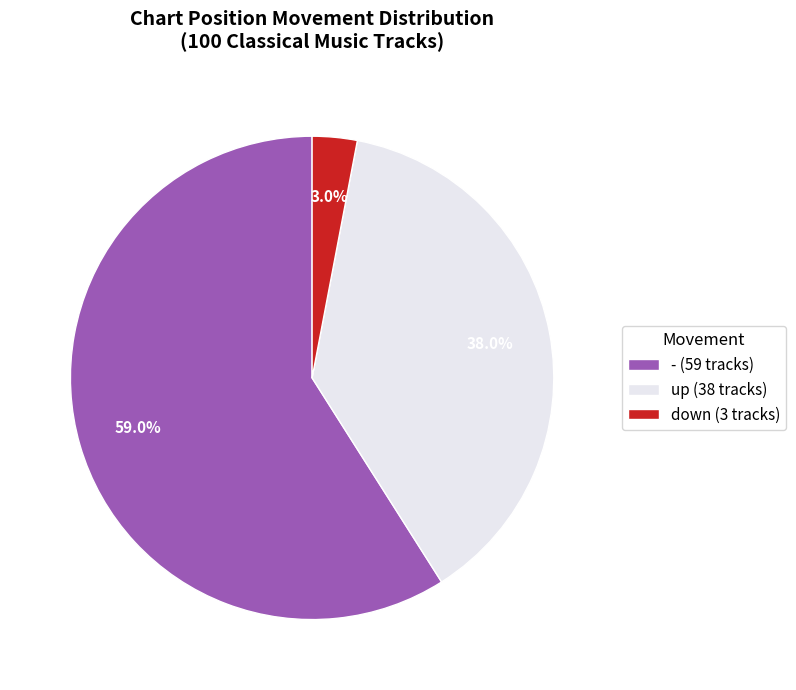

Rank the categories by value from highest to lowest.

-, up, down